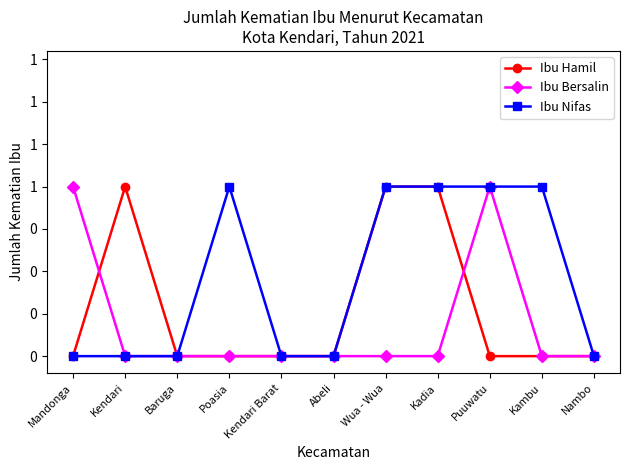

True or false: Ibu Nifas and Ibu Bersalin cross at least once.

False